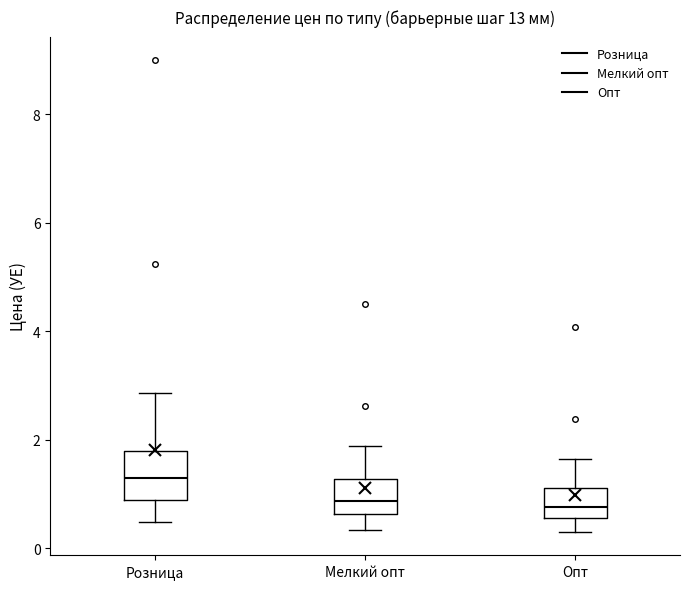

Comparing the boxes themselves (not the whiskers), which one is the tallest?

Розница